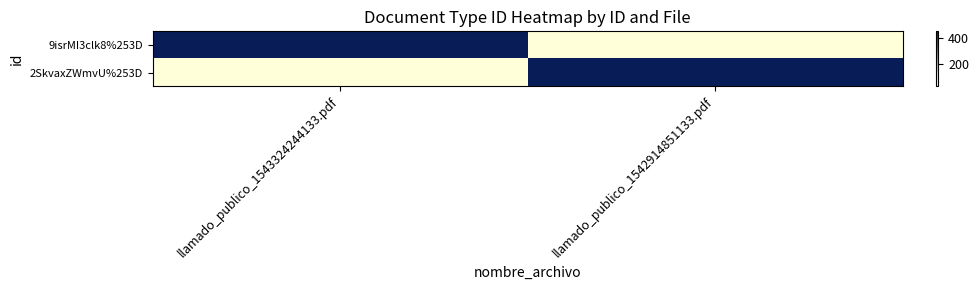

Reading left to right, extract all data points from this chart.

9isrMI3clk8%253D: llamado_publico_1543324244133.pdf=452	llamado_publico_1542914851133.pdf=25
2SkvaxZWmvU%253D: llamado_publico_1543324244133.pdf=25	llamado_publico_1542914851133.pdf=452